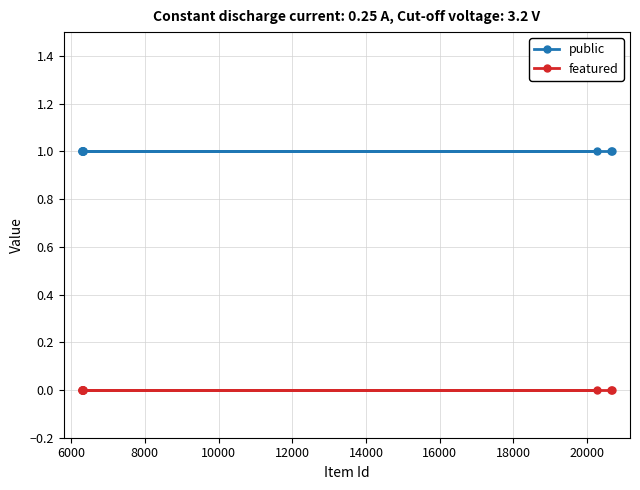

Rank the series by their maximum value, from lowest to highest.

featured, public